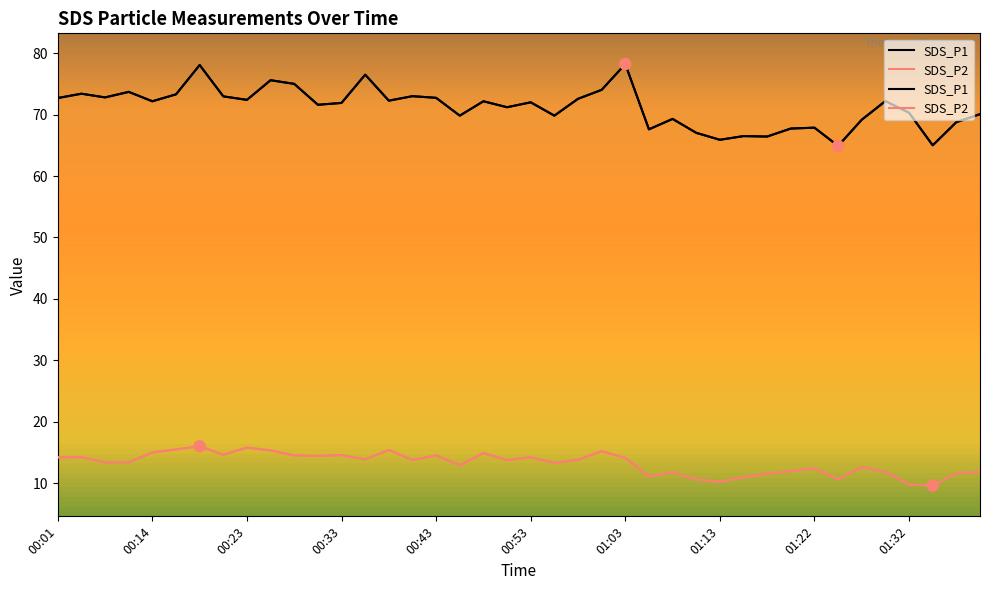

Which series reaches the maximum Y coordinate?

SDS_P1